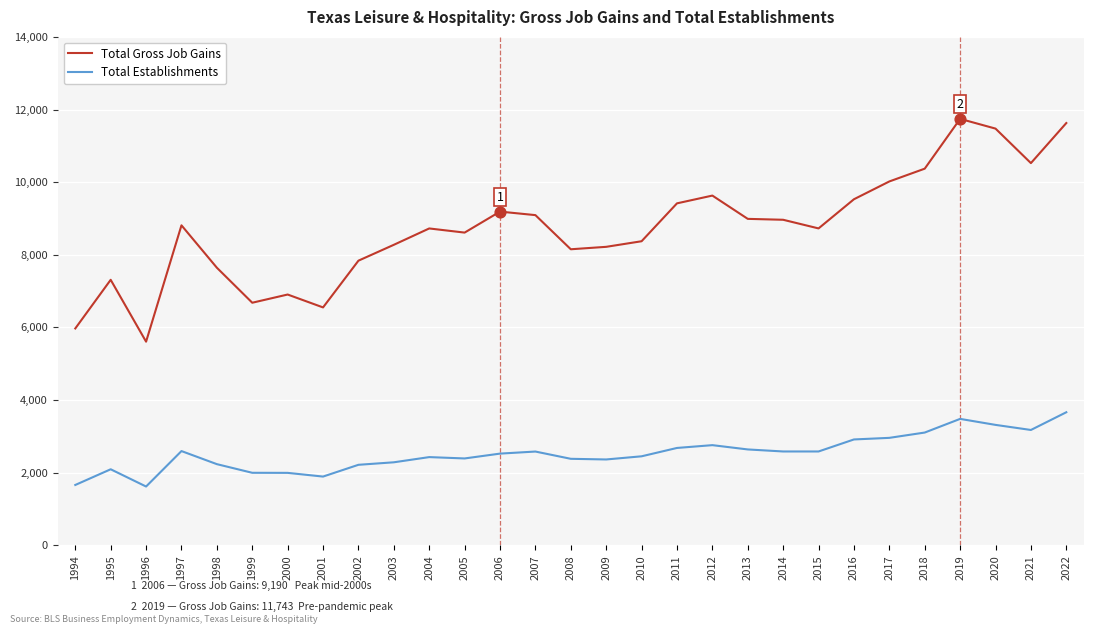

Which series has the widest spread of values?

Total Gross Job Gains